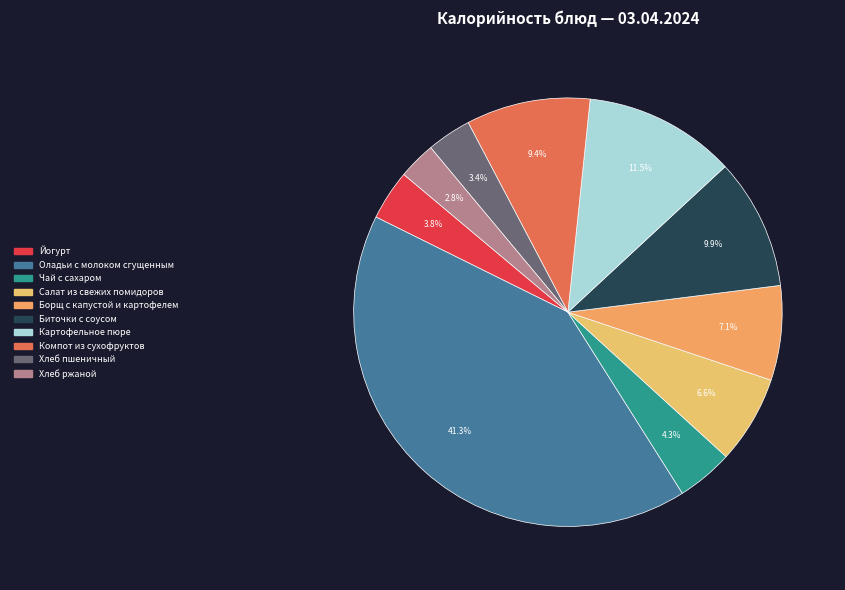

What percentage is the Чай с сахаром slice, to the nearest percent?

4%